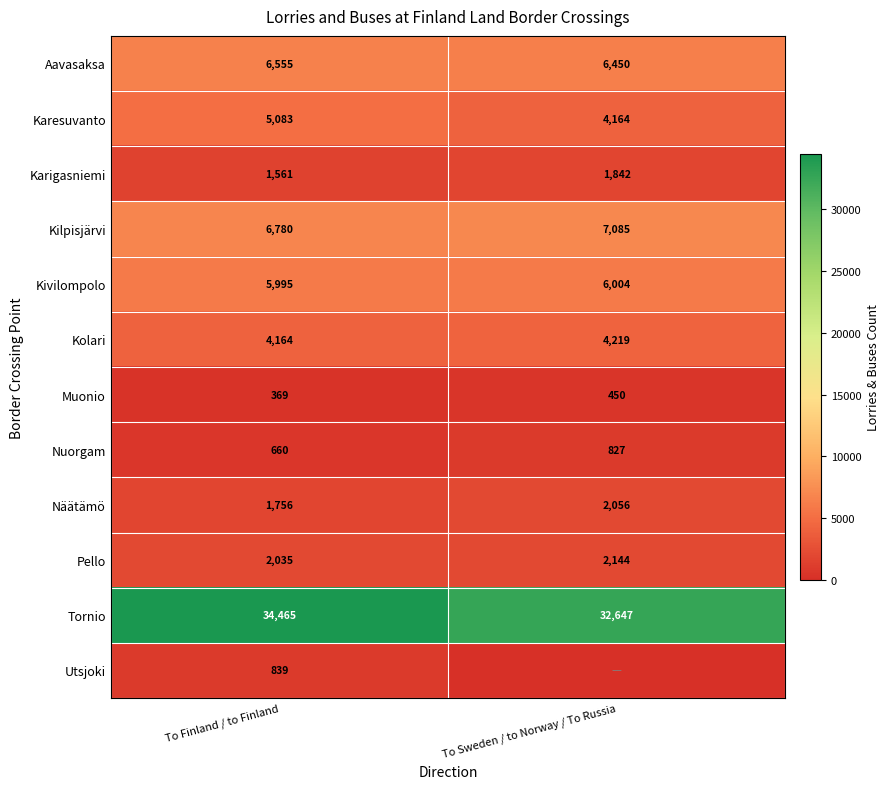

Read the Näätämö value at To Sweden / to Norway / To Russia, to the nearest 10.

2060